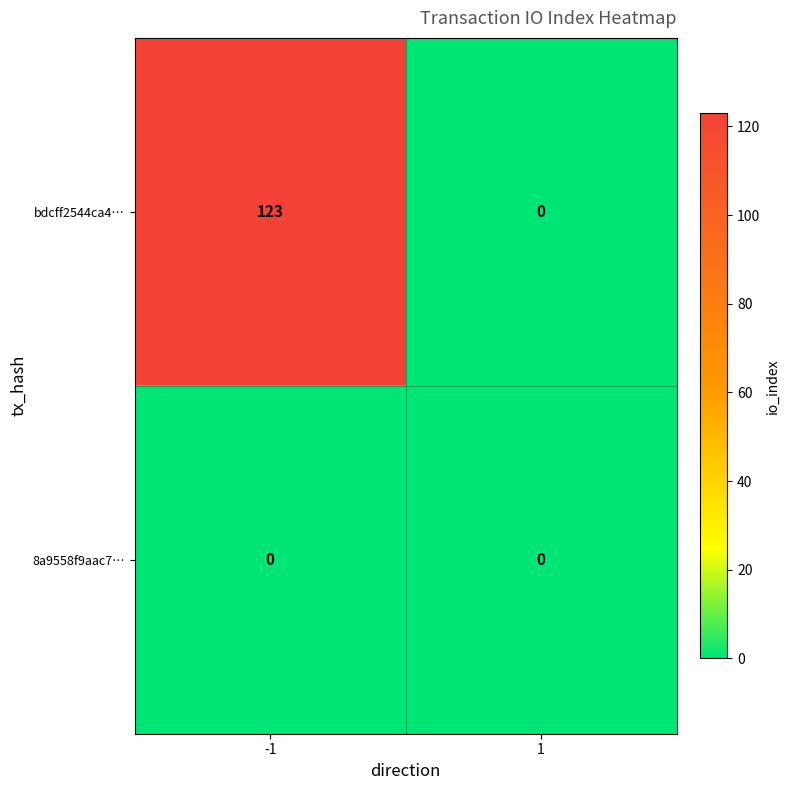

Reading left to right, transcribe all the data shown in this chart.

bdcff2544ca4…: -1=123	1=0
8a9558f9aac7…: -1=0	1=0